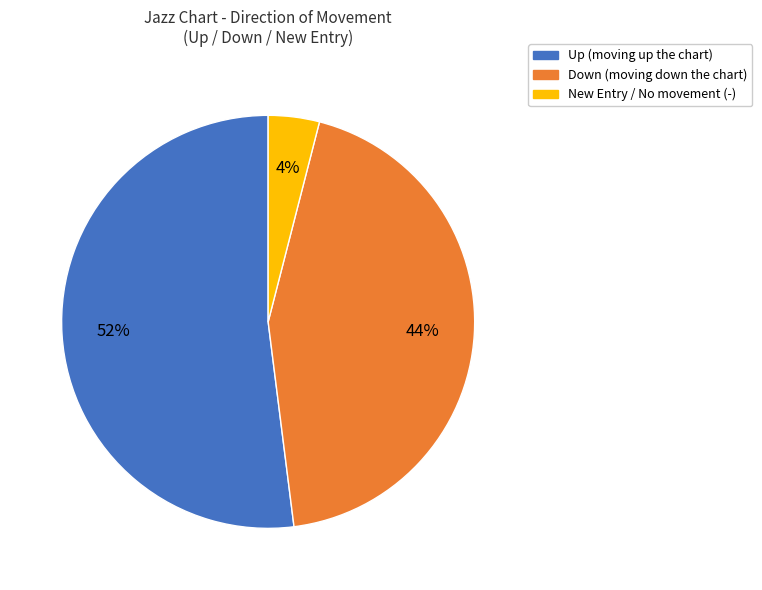

Is there any slice that represents more than half of the pie?

Yes